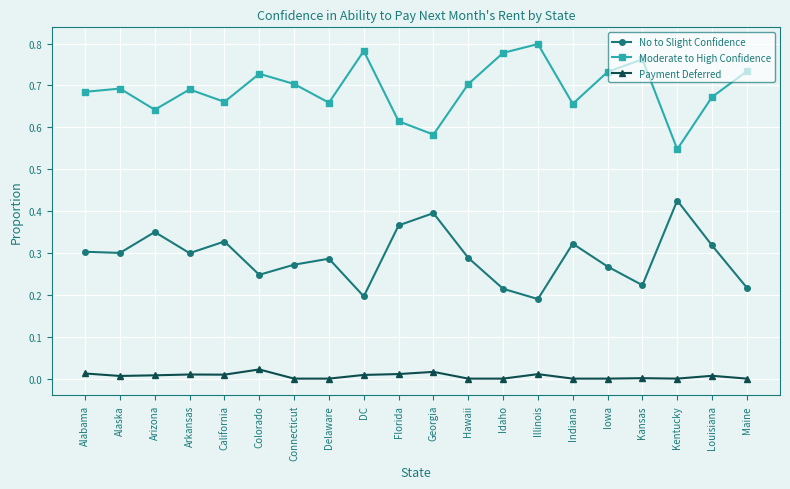

True or false: No to Slight Confidence and Payment Deferred intersect in this chart.

False